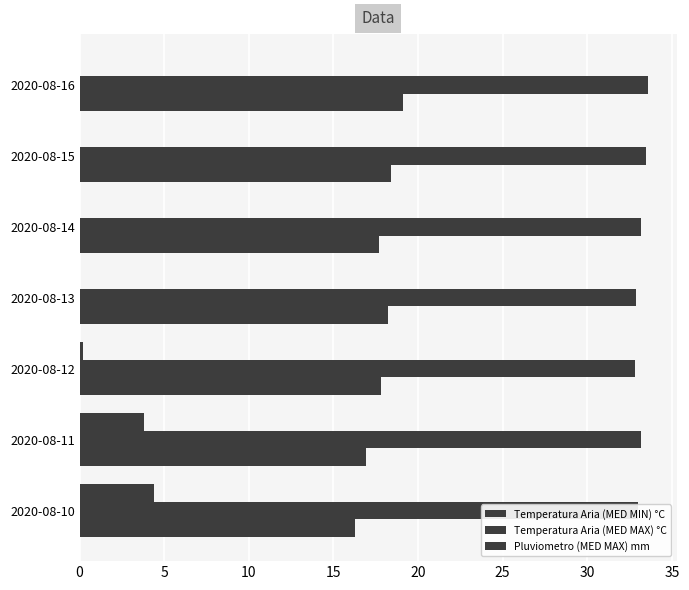

What is the greatest value displayed?

33.6